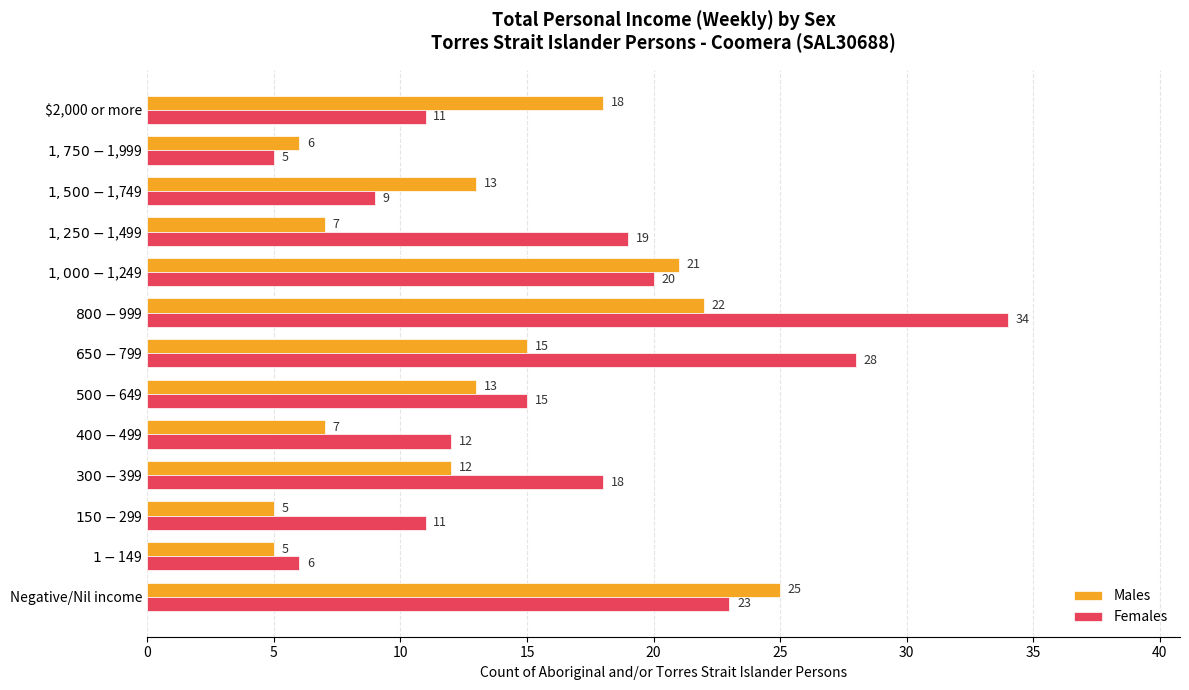

Which series changed the most between Negative/Nil income and $2,000 or more?

Females